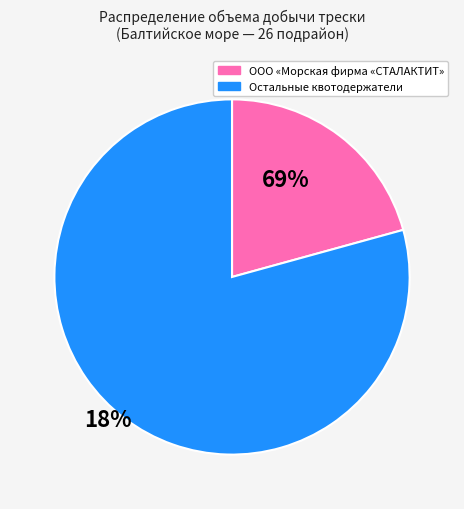

Does any single category account for the majority?

Yes